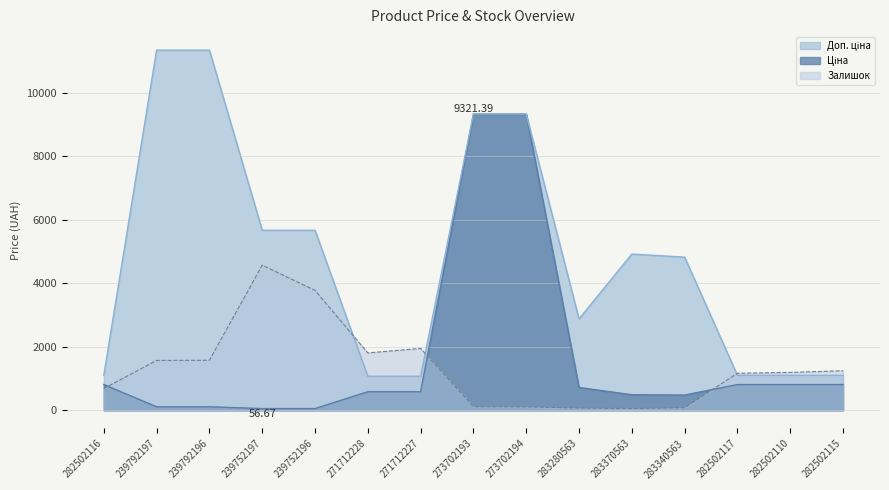

Rank the series at 239752197 from highest to lowest value.

Доп. ціна, Залишок, Ціна